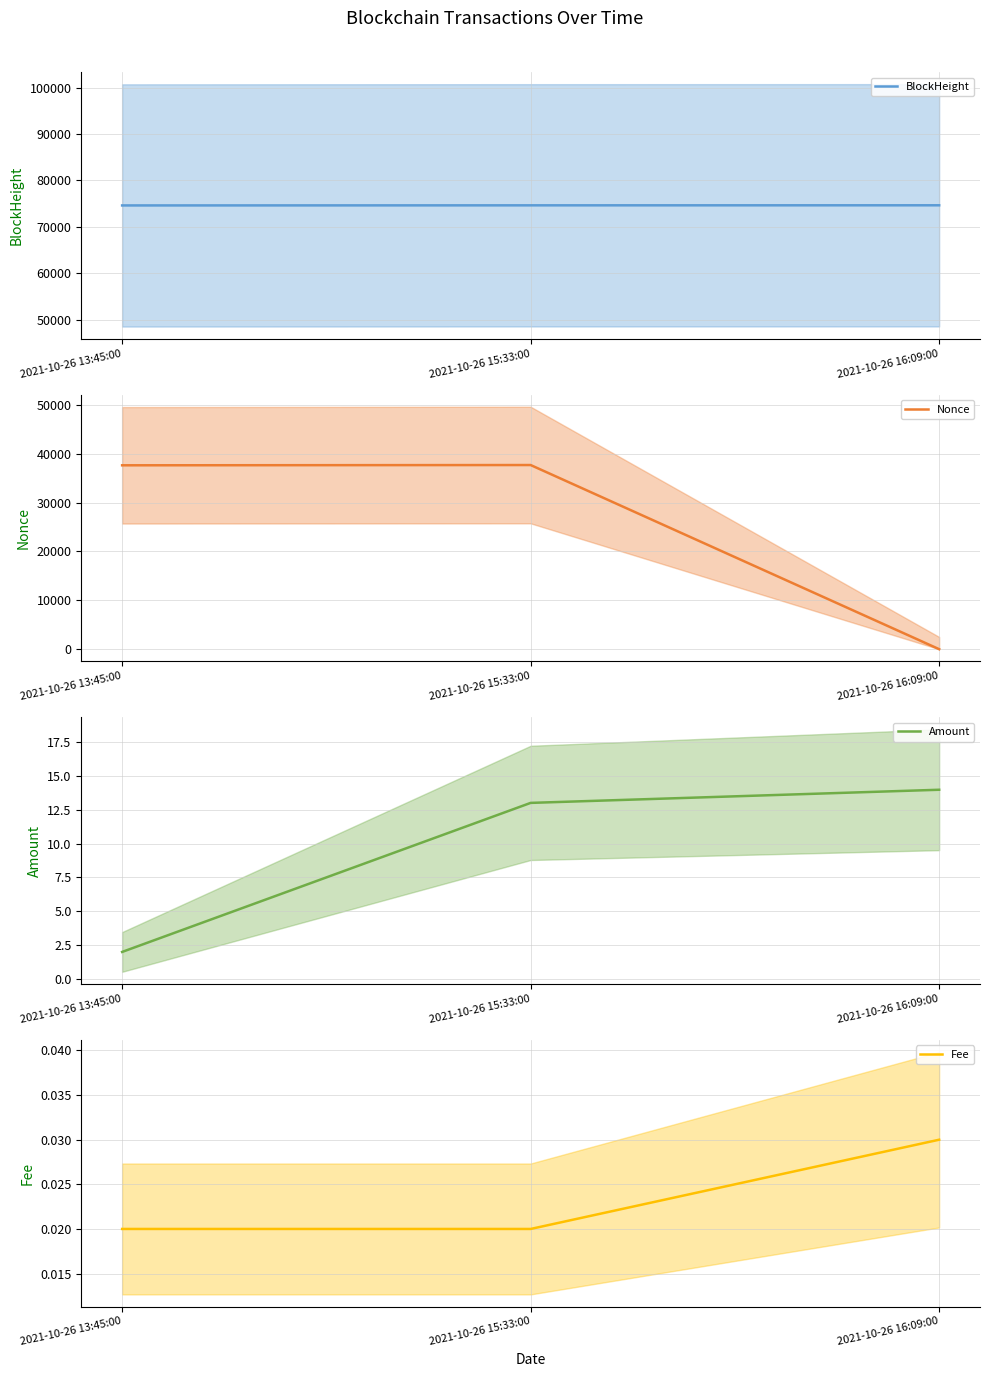

Reading left to right, transcribe all the data shown in this chart.

BlockHeight: 2021-10-26 13:45:00=74606.0	2021-10-26 15:33:00=74628.0	2021-10-26 16:09:00=74637.0
Nonce: 2021-10-26 13:45:00=37613.0	2021-10-26 15:33:00=37668.0	2021-10-26 16:09:00=0.0
Amount: 2021-10-26 13:45:00=2.0	2021-10-26 15:33:00=13.0	2021-10-26 16:09:00=14.0
Fee: 2021-10-26 13:45:00=0.0	2021-10-26 15:33:00=0.0	2021-10-26 16:09:00=0.0